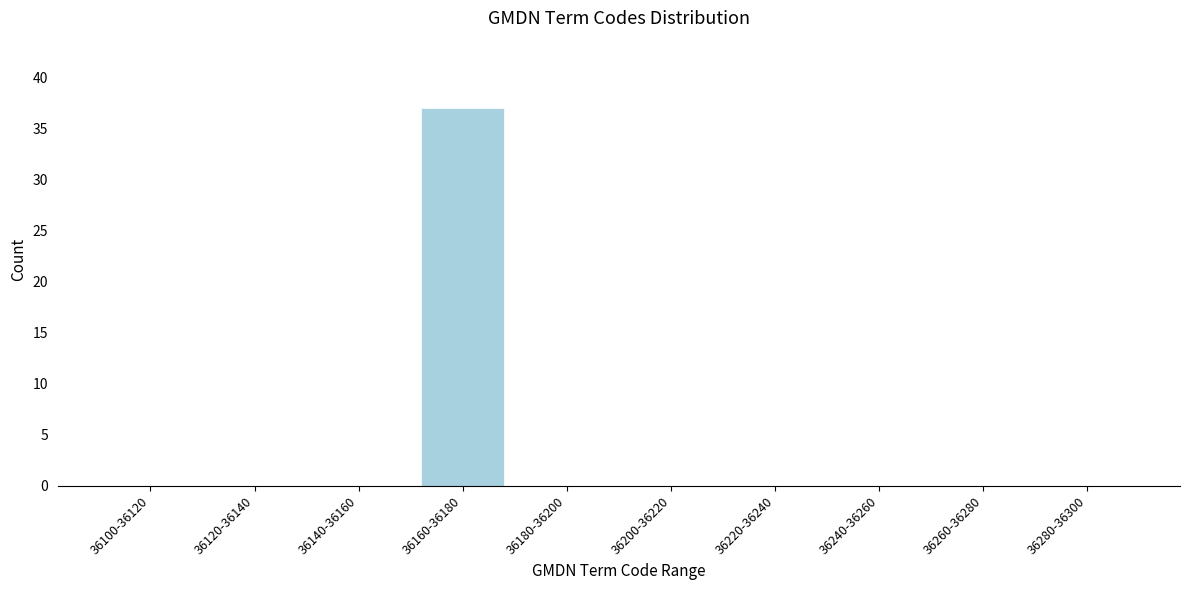

Reading left to right, extract all data points from this chart.

36100-36120=0	36120-36140=0	36140-36160=0	36160-36180=37	36180-36200=0	36200-36220=0	36220-36240=0	36240-36260=0	36260-36280=0	36280-36300=0